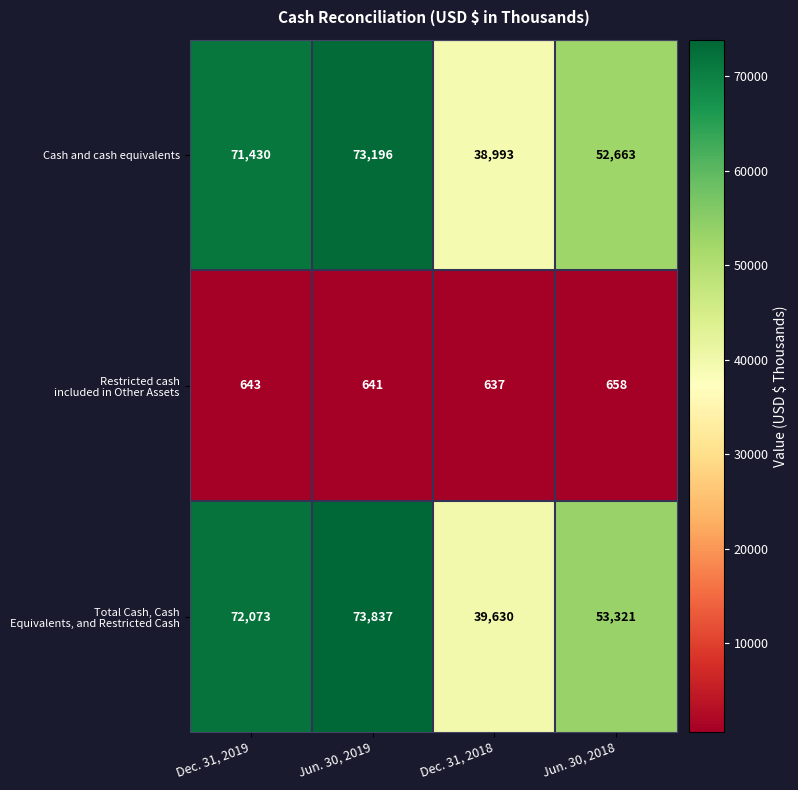

List the labels in order of Cash and cash equivalents value, smallest first.

Dec. 31, 2018, Jun. 30, 2018, Dec. 31, 2019, Jun. 30, 2019